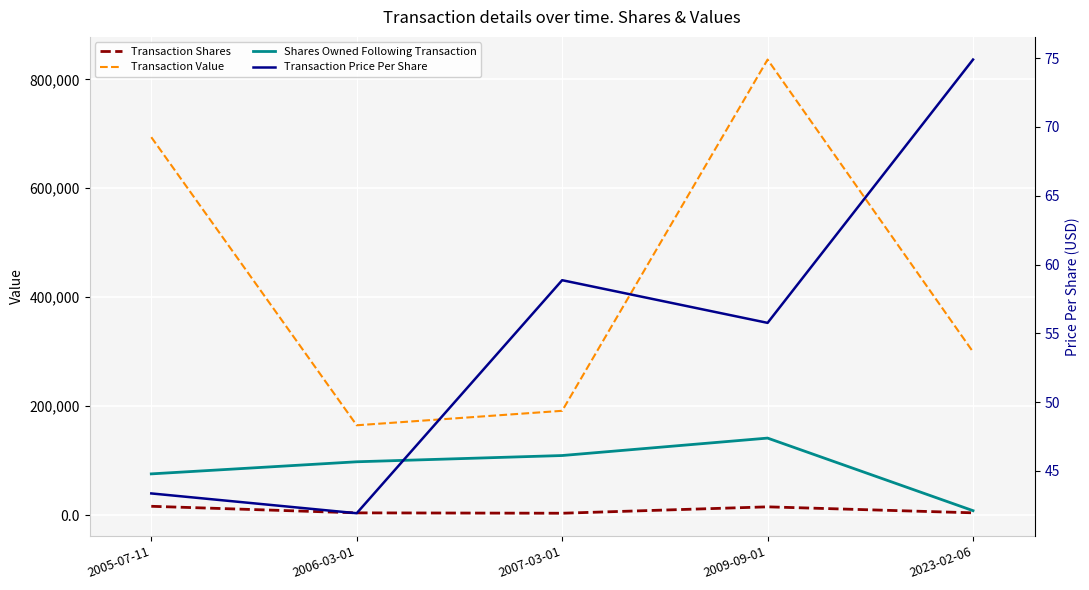

What is the spread (max minus min) of values at 2006-03-01?

164738.1